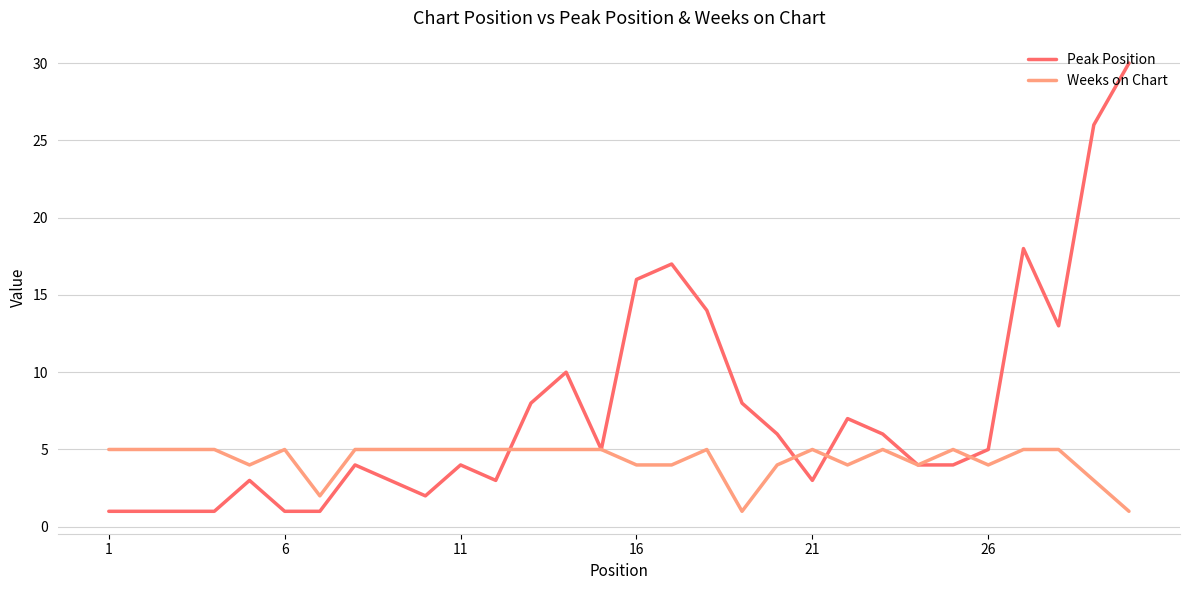

What is the highest value of the Weeks on Chart series?

5